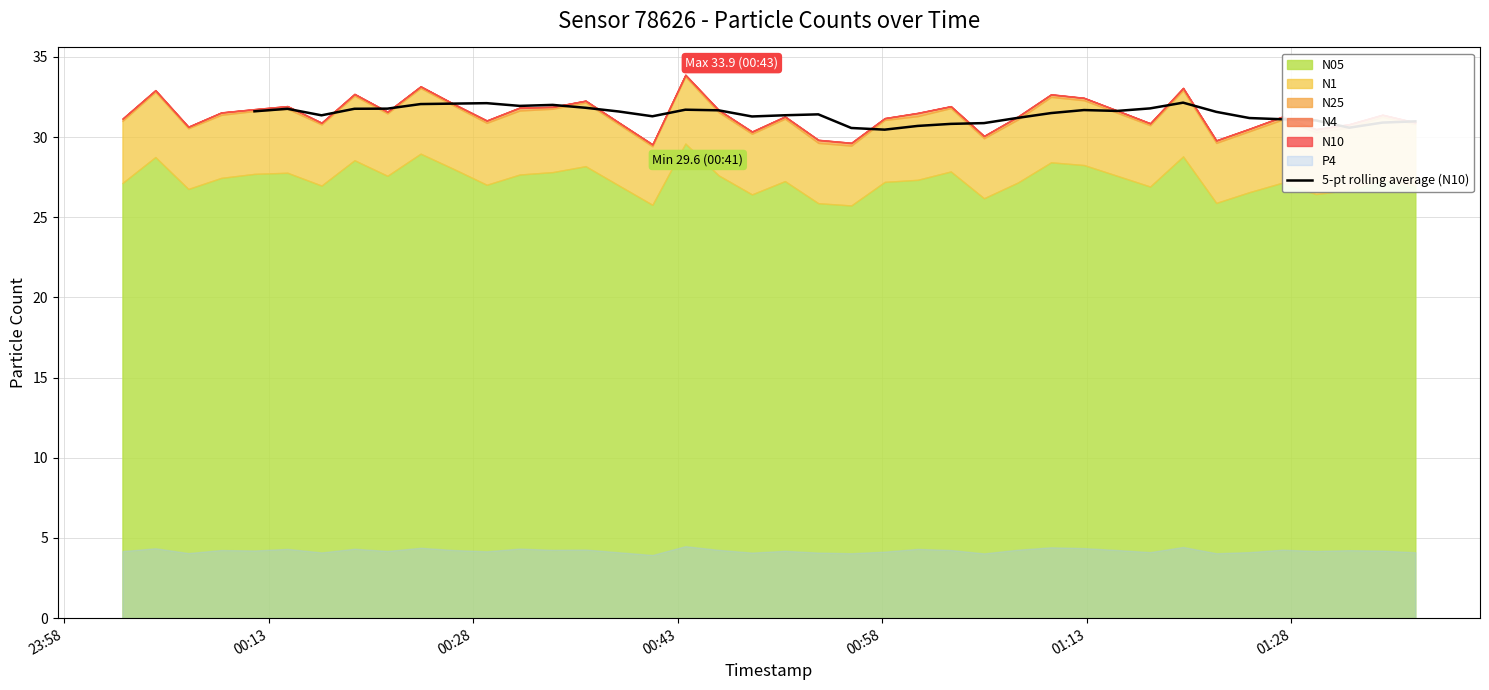

What is the highest value of the 5-pt rolling average (N10) series?

32.2